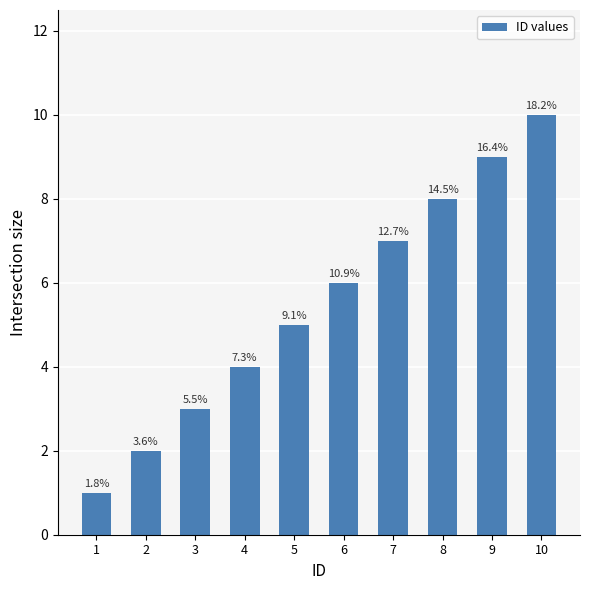

Read the value at 6.

6